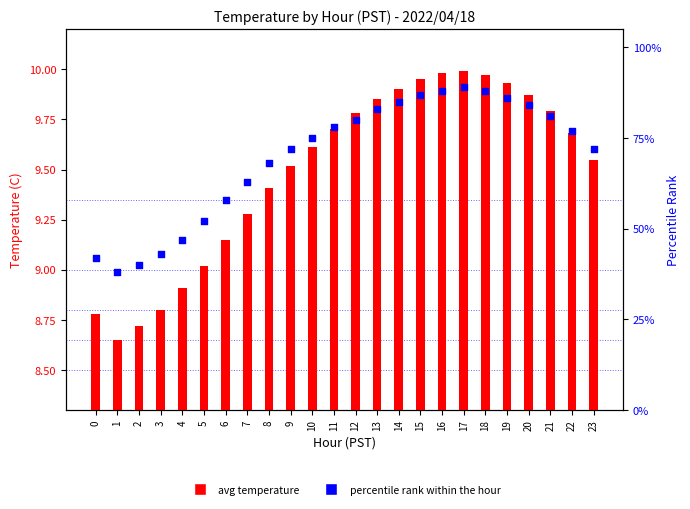

Which series has the largest Y range (max minus min)?

percentile rank within the hour